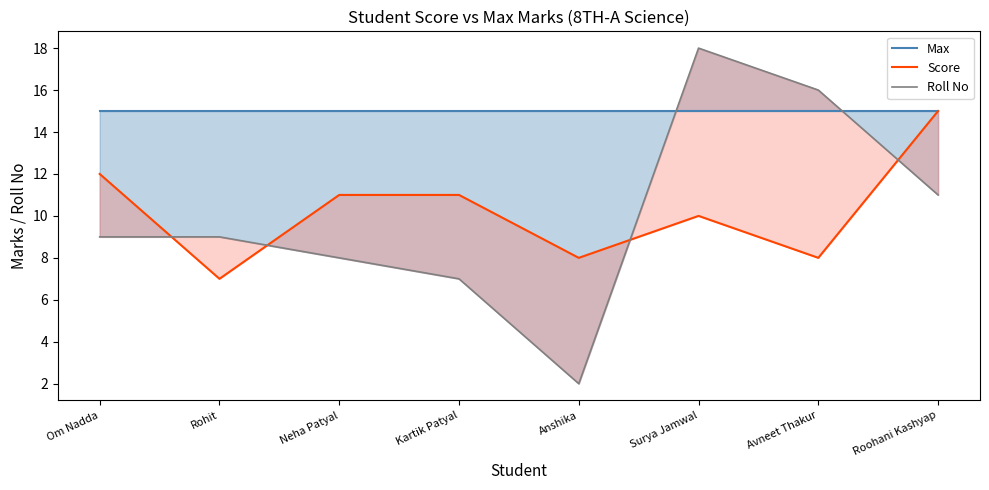

Reading right to left, transcribe all the data shown in this chart.

Max: Roohani Kashyap=15	Avneet Thakur=15	Surya Jamwal=15	Anshika=15	Kartik Patyal=15	Neha Patyal=15	Rohit=15	Om Nadda=15
Score: Roohani Kashyap=15	Avneet Thakur=8	Surya Jamwal=10	Anshika=8	Kartik Patyal=11	Neha Patyal=11	Rohit=7	Om Nadda=12
Roll No: Roohani Kashyap=11	Avneet Thakur=16	Surya Jamwal=18	Anshika=2	Kartik Patyal=7	Neha Patyal=8	Rohit=9	Om Nadda=9